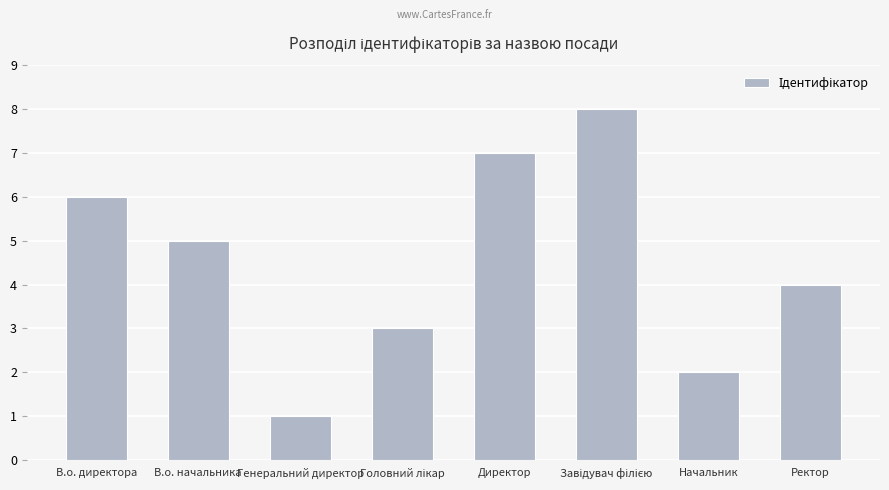

Reading left to right, extract all data points from this chart.

6	5	1	3	7	8	2	4